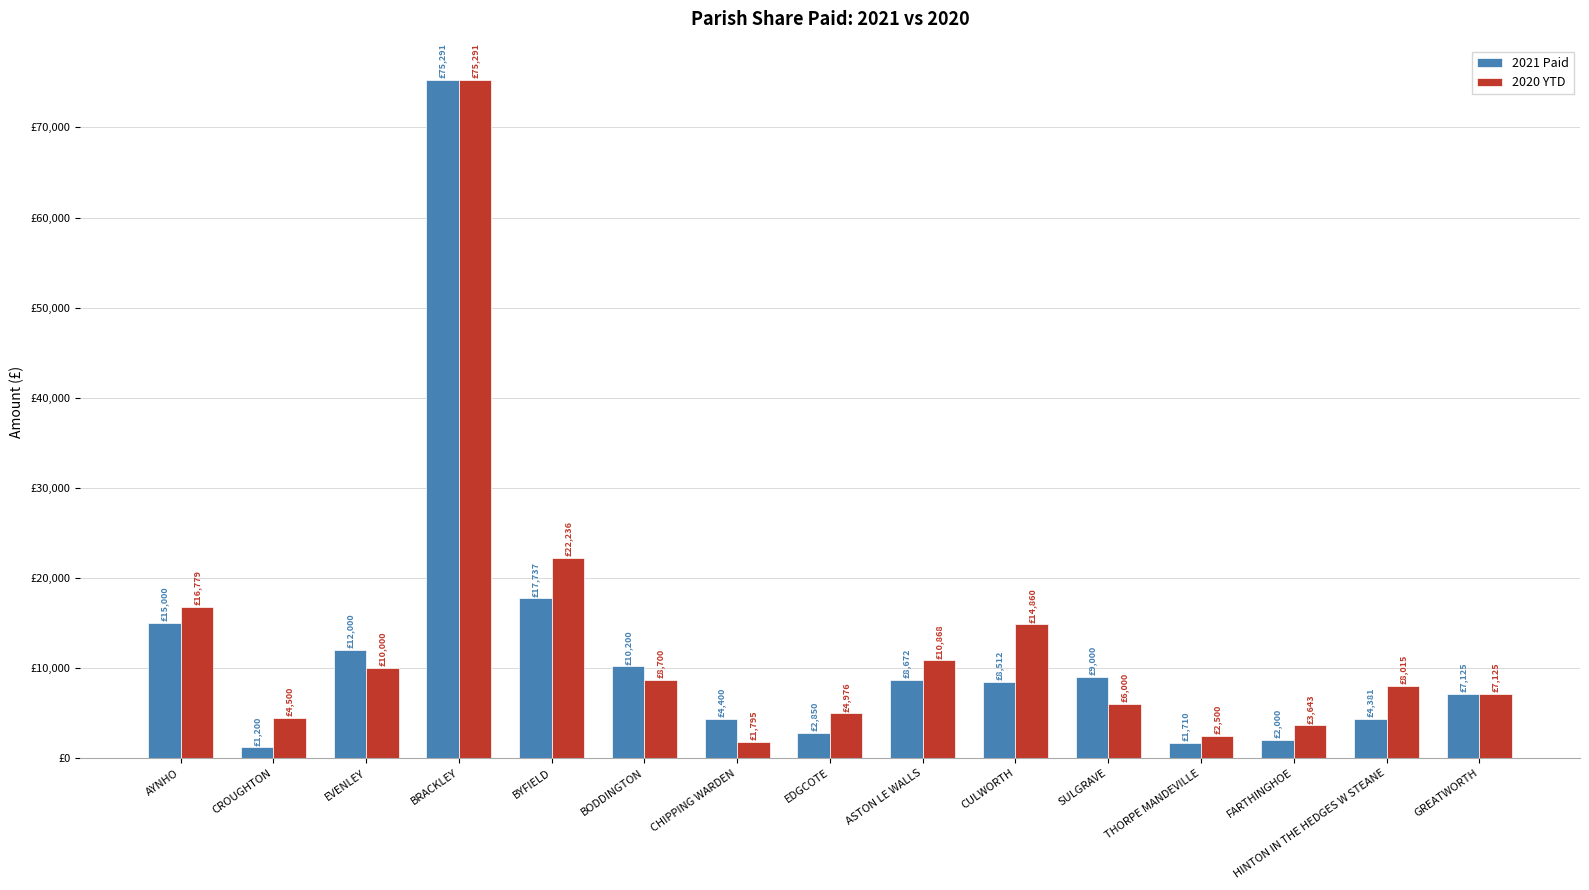

What is the value of the 2021 Paid bar at the 7th from the left?

4400.0